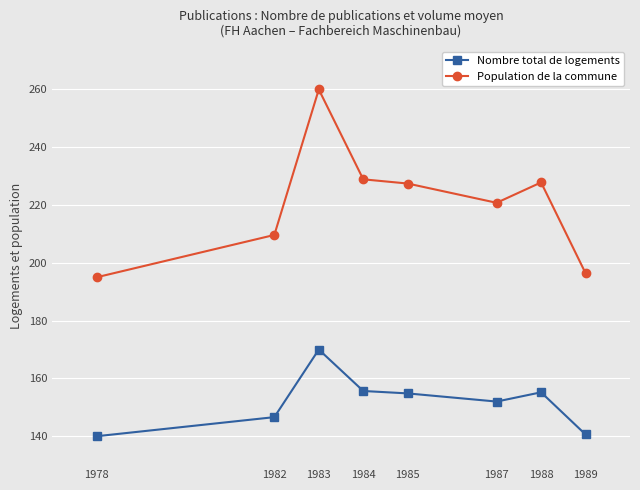

What is the smallest value displayed?

140.0